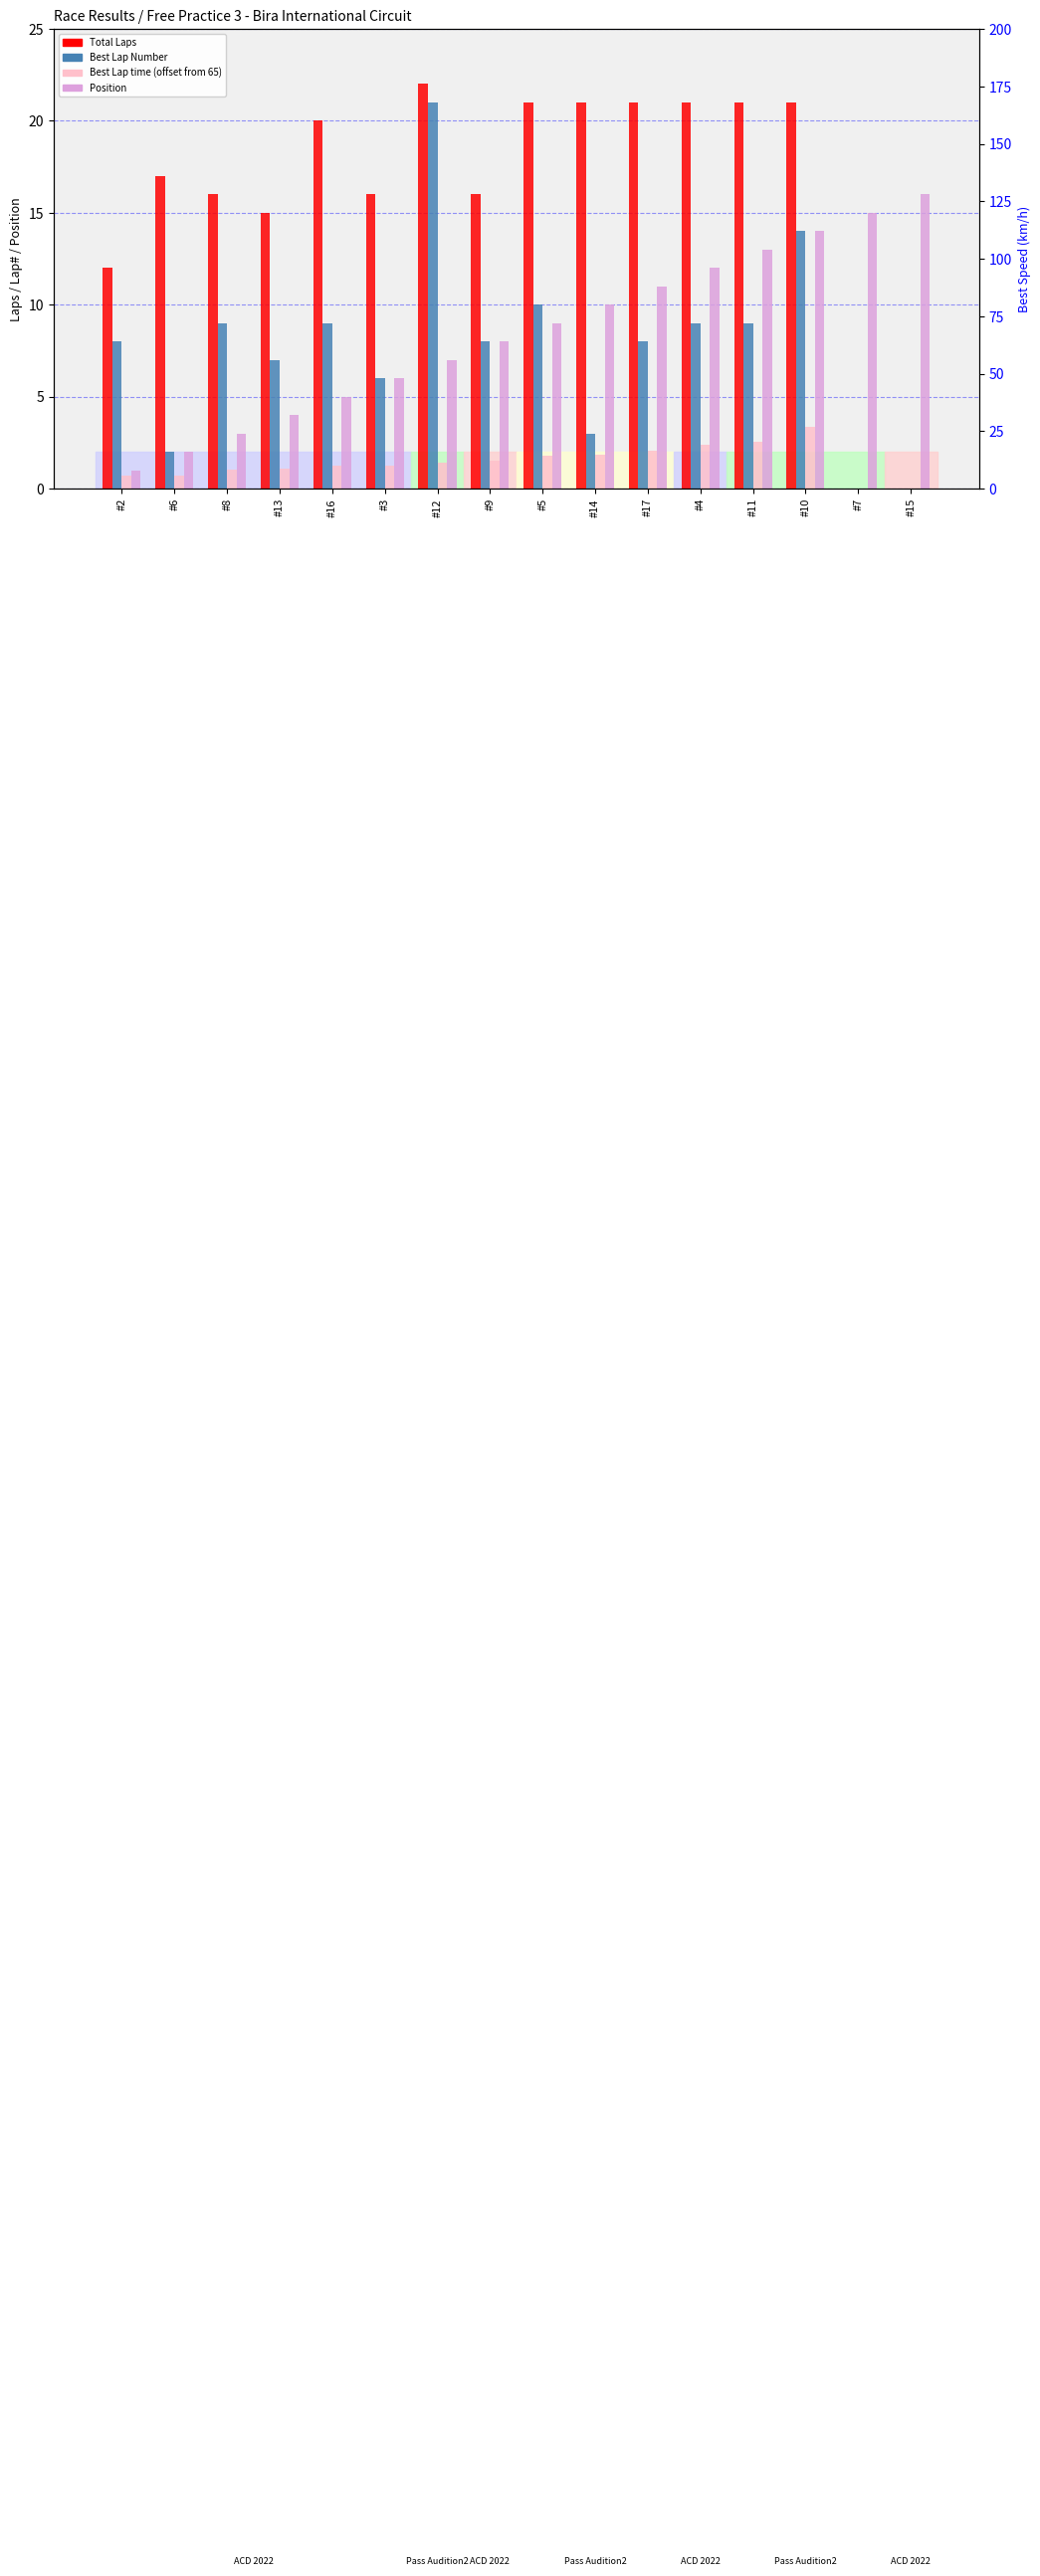

Rank the categories by Total Laps value from highest to lowest.

#12, #5, #14, #17, #4, #11, #10, #16, #6, #8, #3, #9, #13, #2, #7, #15